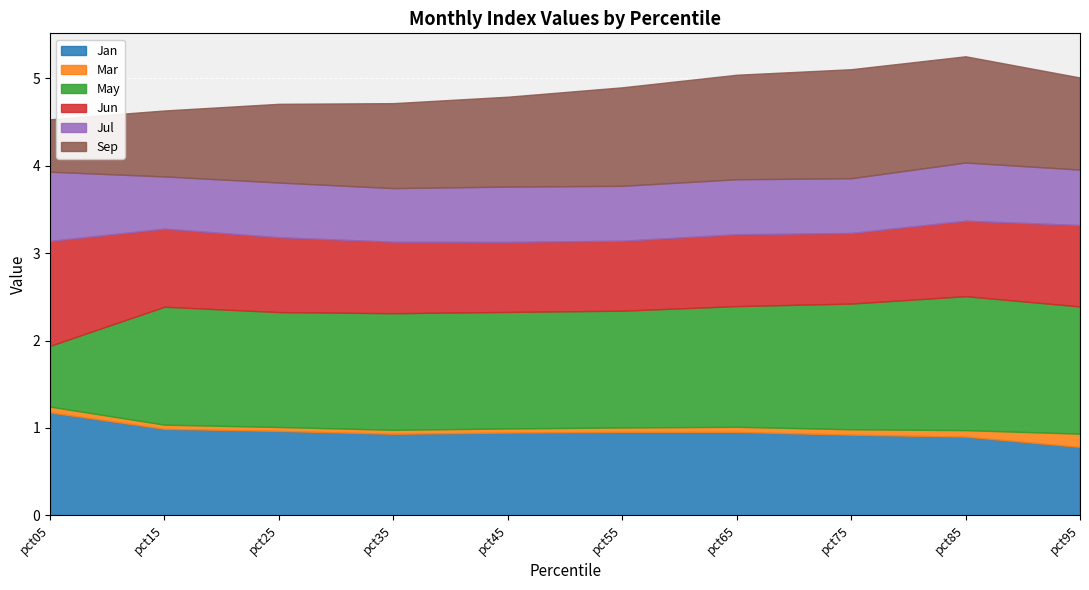

What is the difference between the Jun values at pct05 and pct95?

0.3